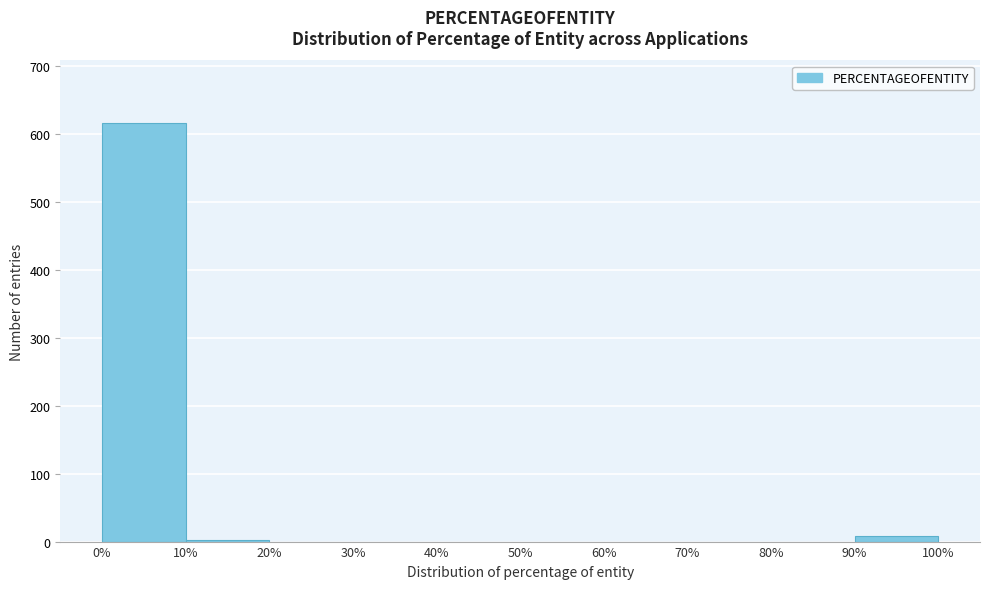

Over which range of the x-axis is the bar tallest?

0% to 10%